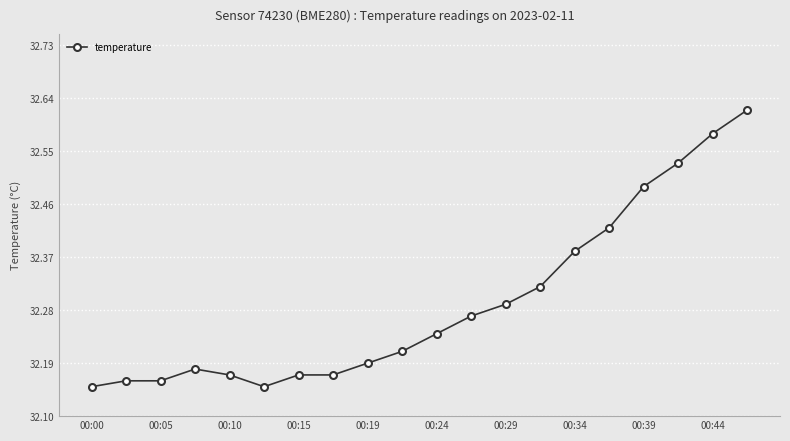

How many values are between 32 and 33?

20